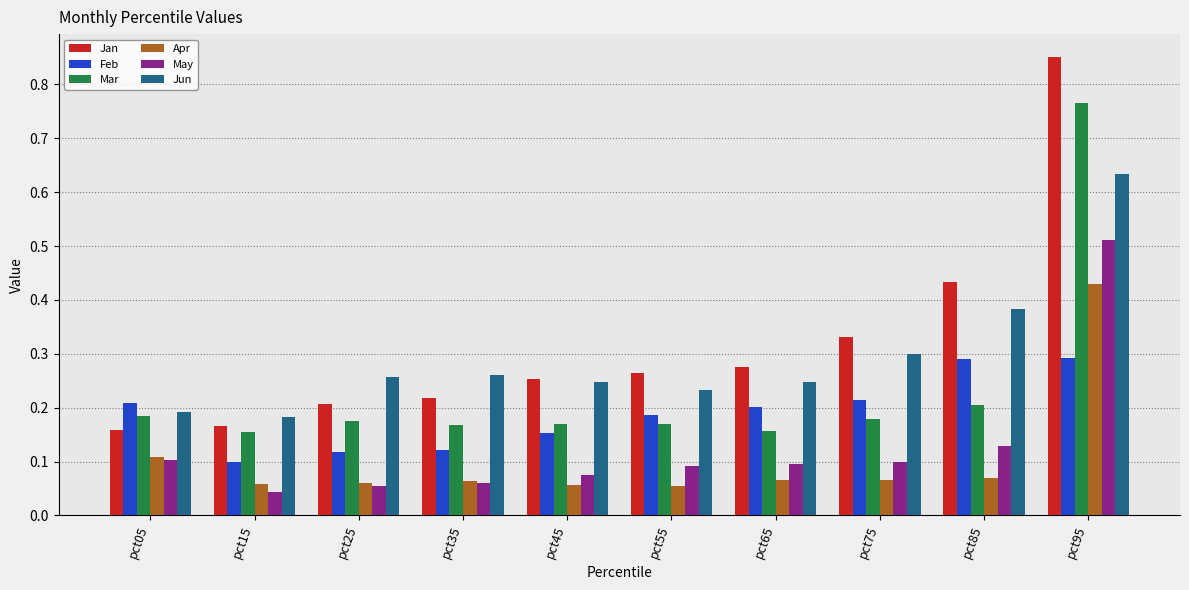

True or false: Jan has a value of 0.3 at pct45.

True